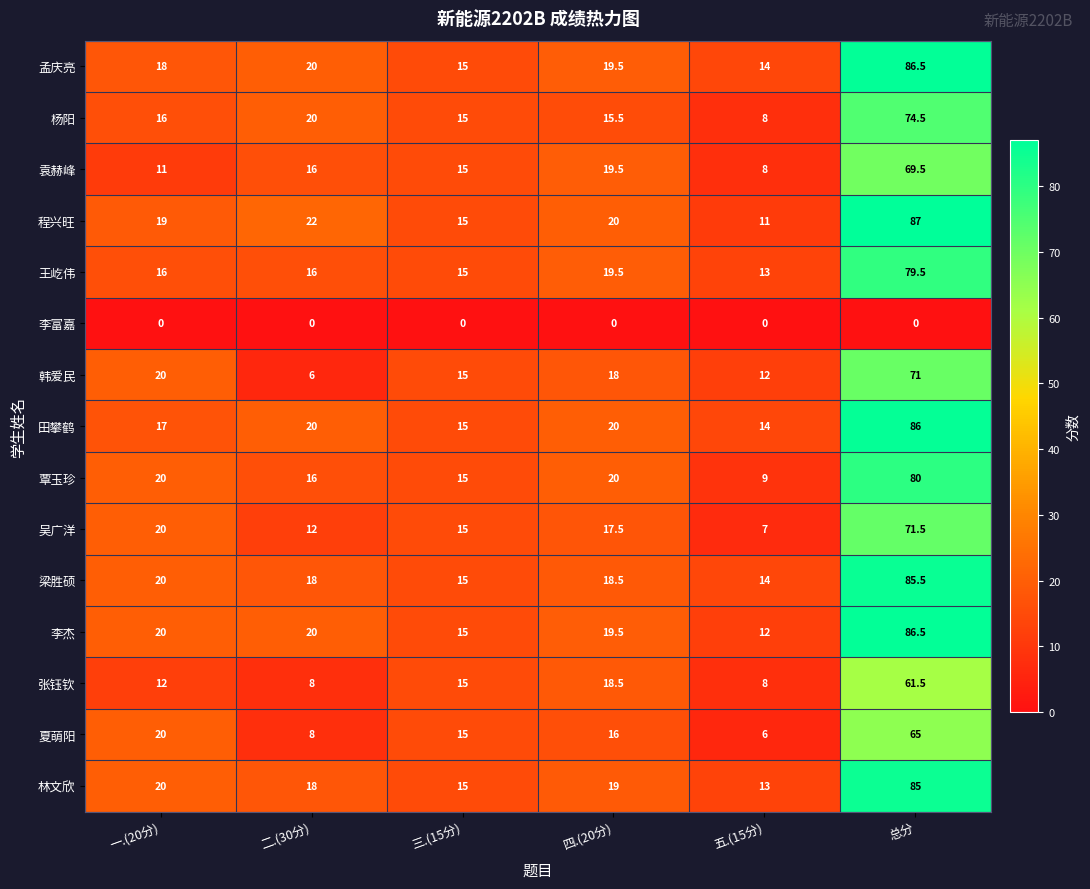

What is the sum of all 孟庆亮 values?

173.0